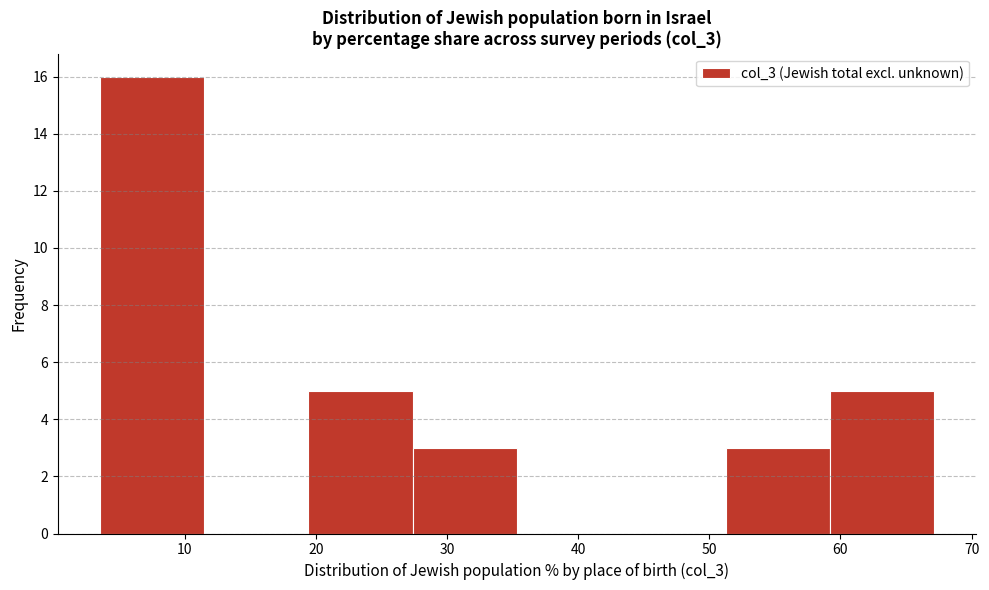

Which range on the x-axis has the tallest bar?

4 to 11